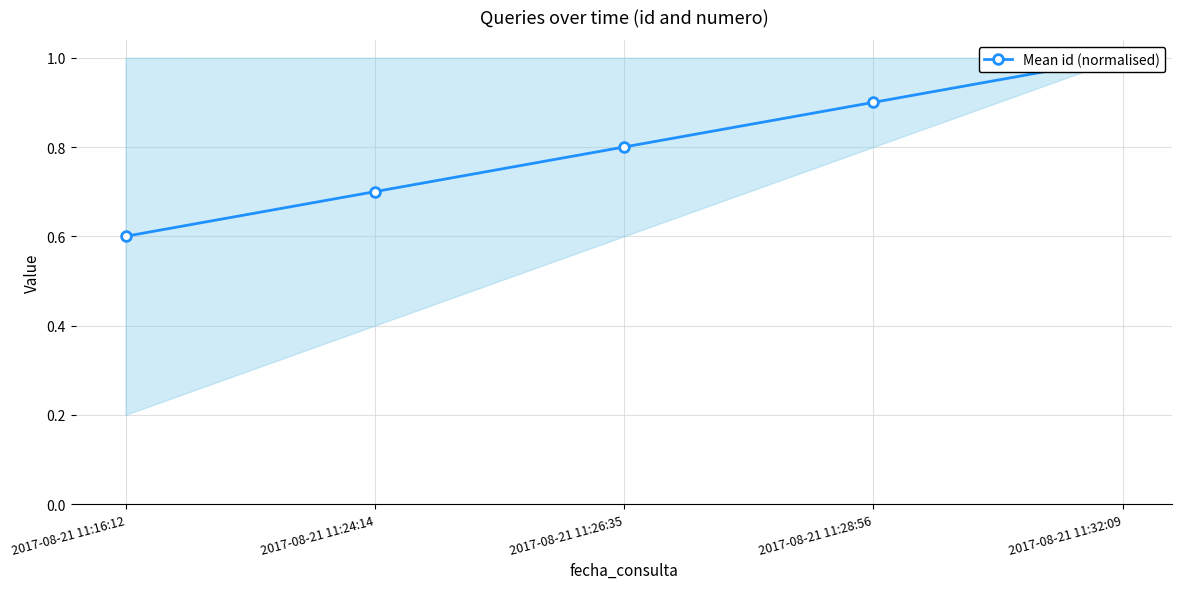

What is the difference between the second highest and second lowest values?

0.2